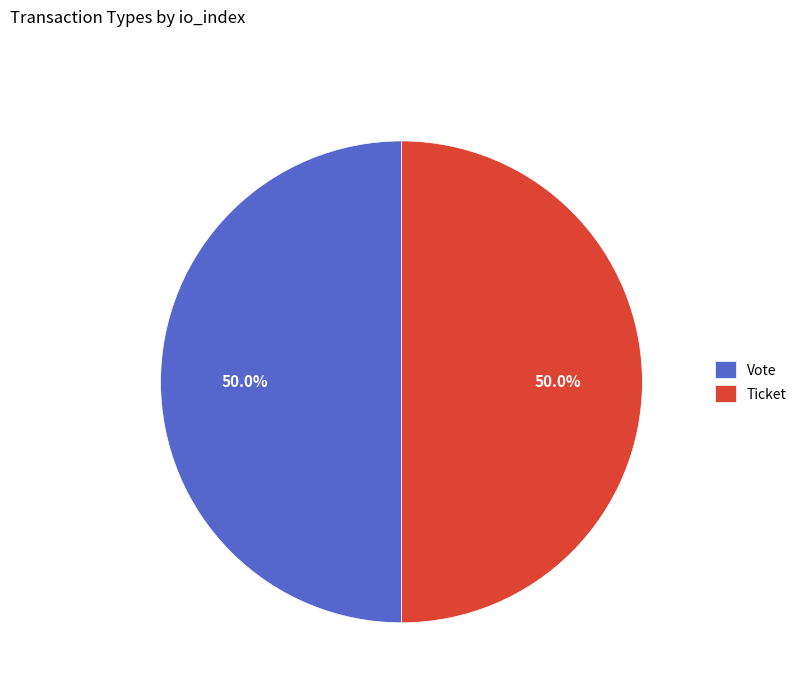

What is the ratio of the value at Vote to the value at Ticket?

1.0